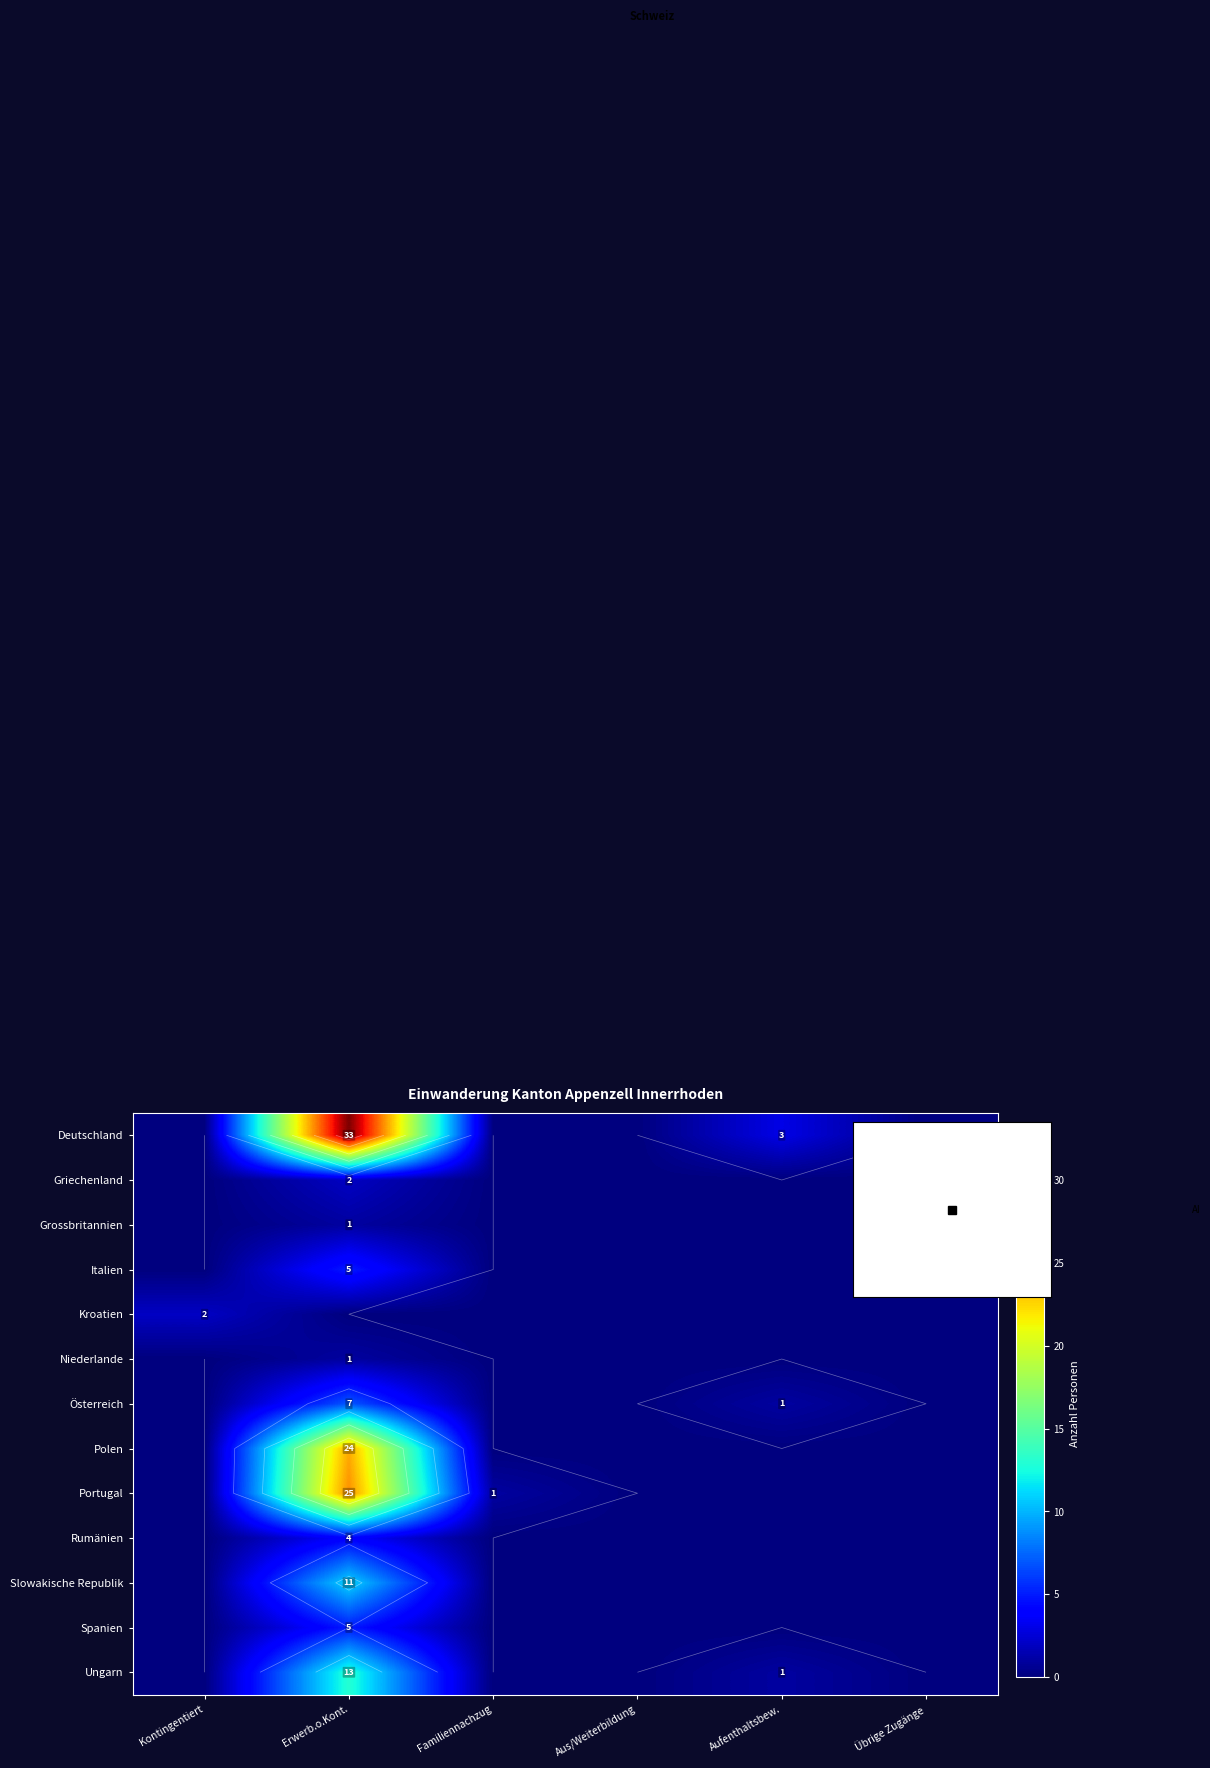

Is the value of Niederlande at Erwerb.o.Kont. greater than the value of Grossbritannien at Kontingentiert?

Yes